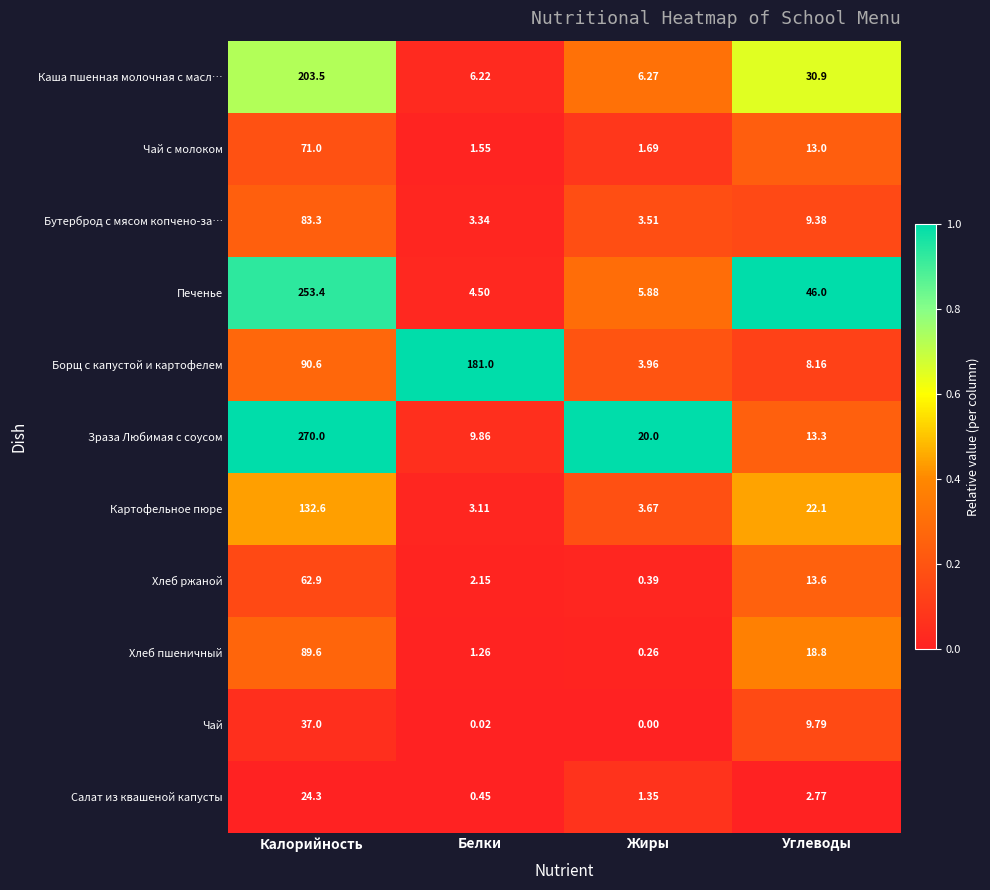

Where is Салат из квашеной капусты nearest to the value 12?

Углеводы